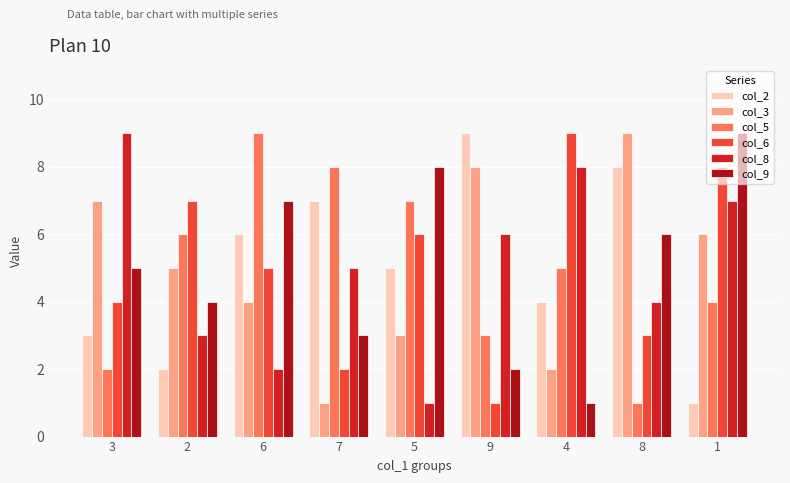

True or false: col_8 has a value of 14 at 4.

False